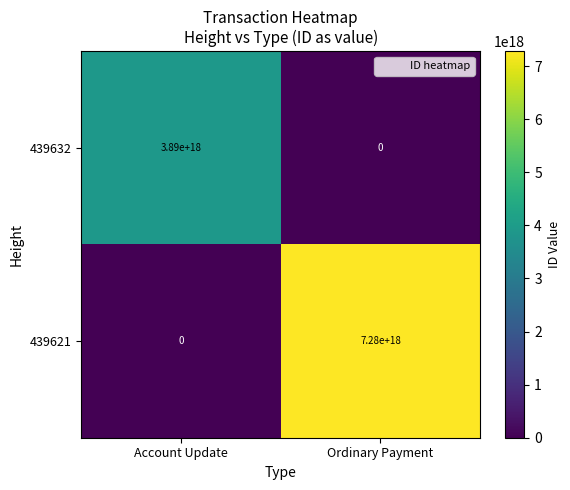

Which series has the widest spread of values?

439621